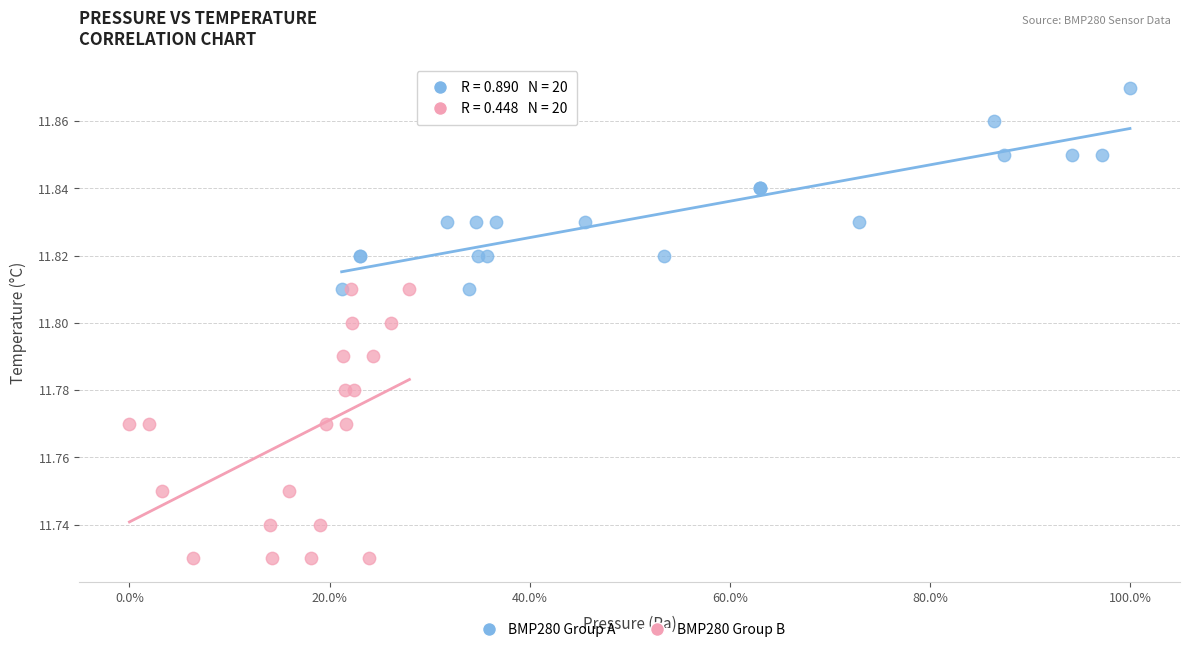

Which series contains the lowest Y value?

BMP280 Group B